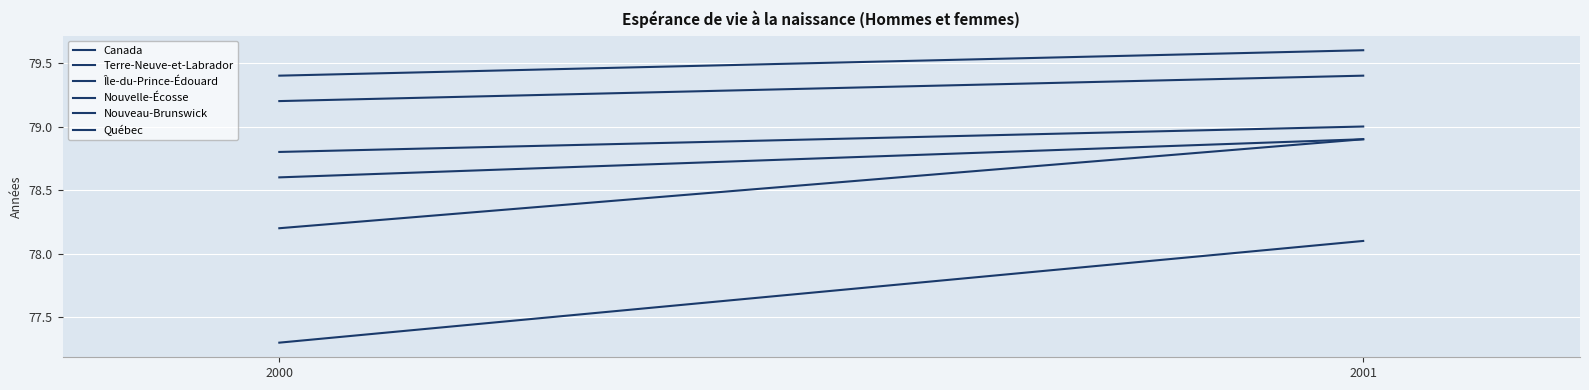

Is it true that Terre-Neuve-et-Labrador equals 115.1 at 2000?

False